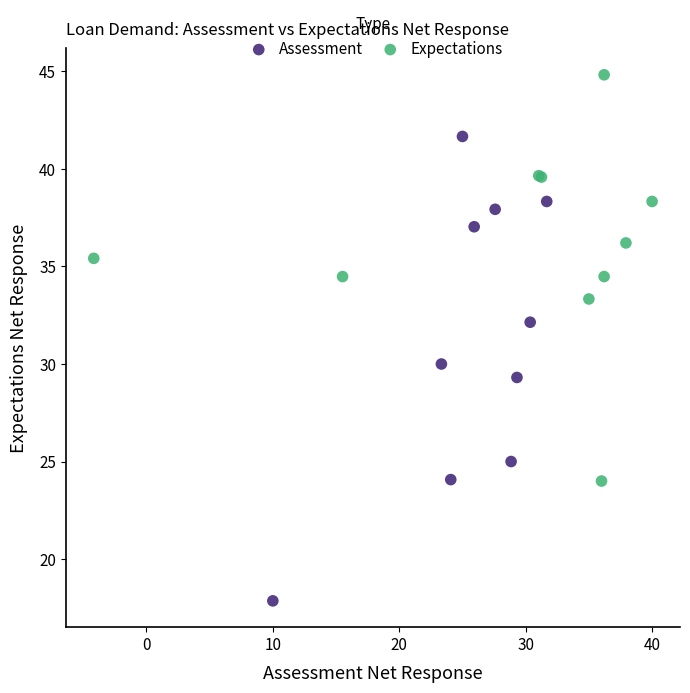

Which series reaches the maximum Y coordinate?

Expectations